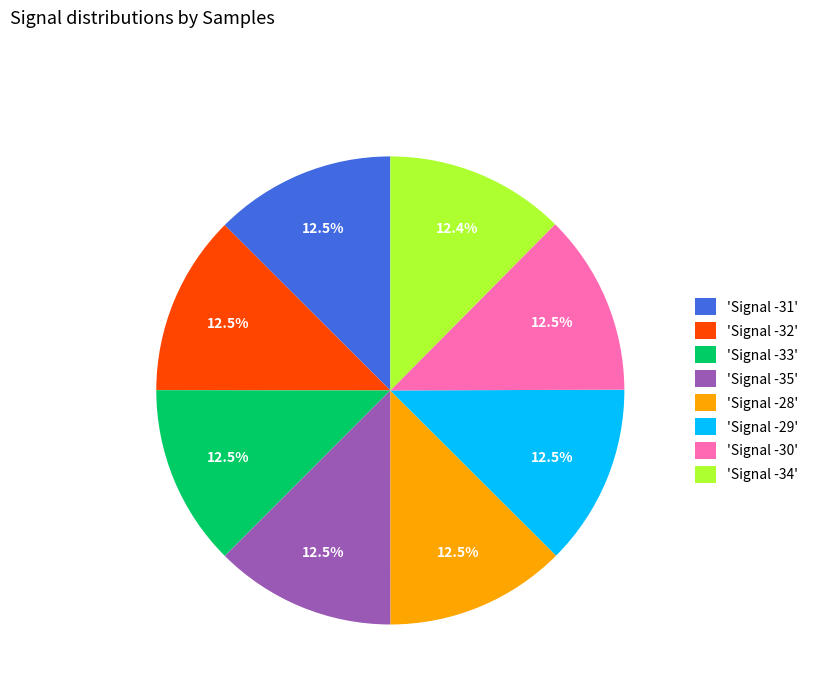

How many slices are in this pie chart?

8